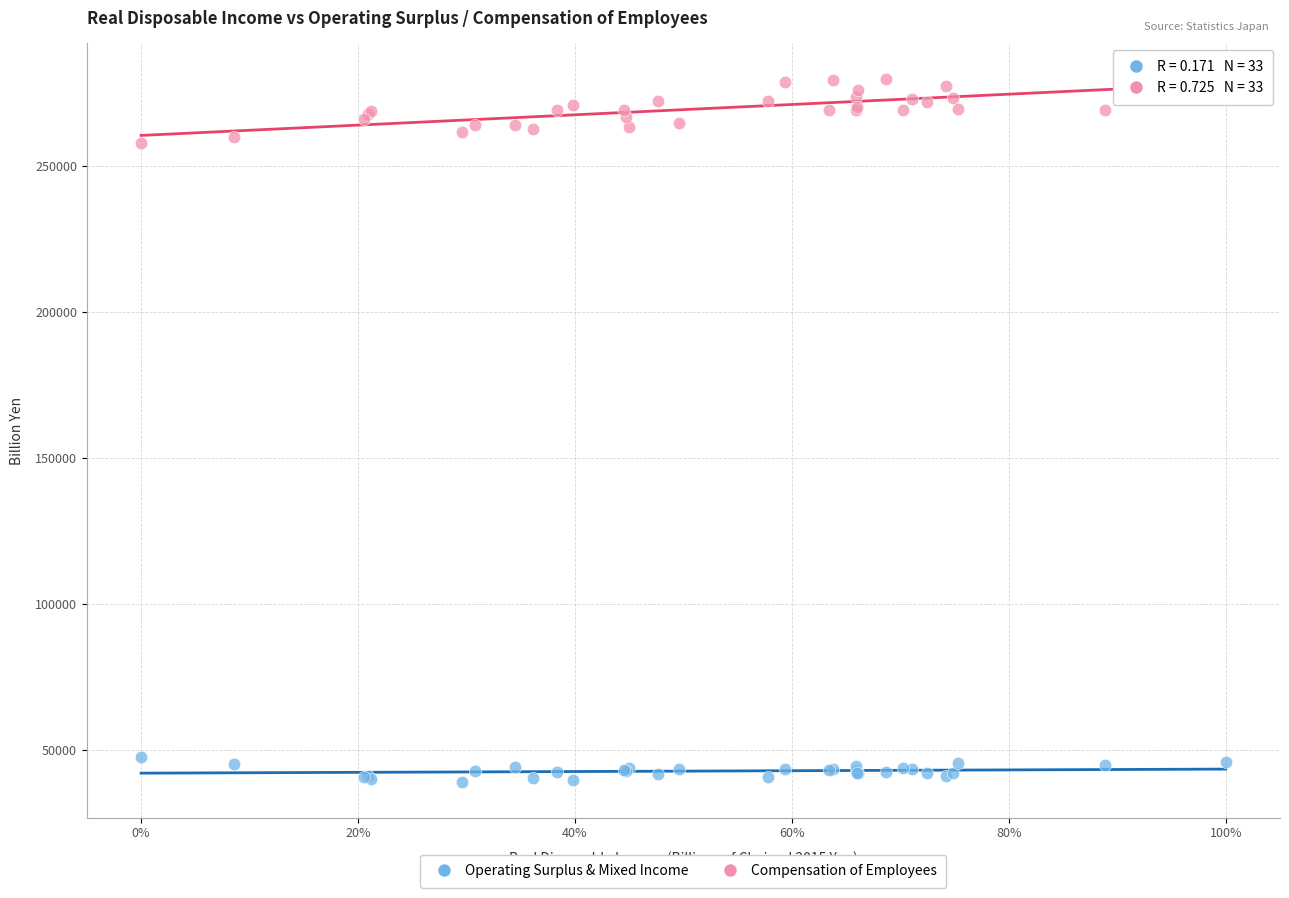

What are all the series names shown in the legend?

Operating Surplus & Mixed Income, Compensation of Employees